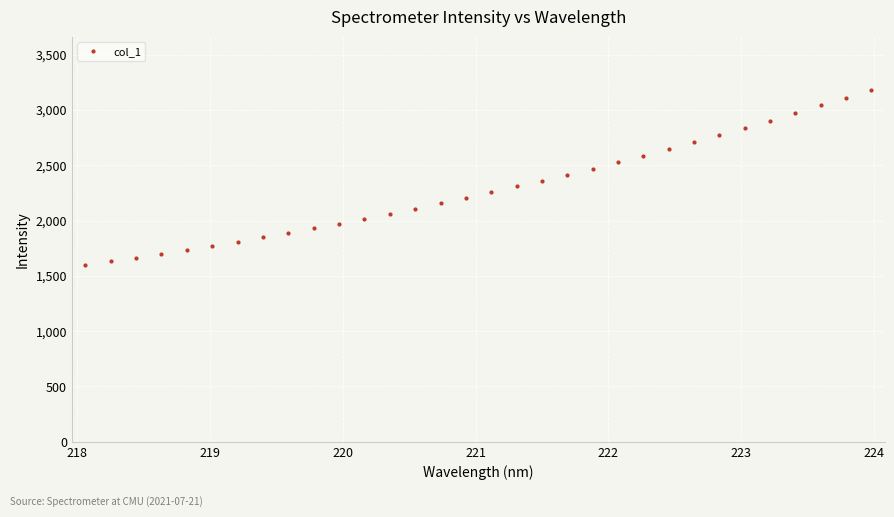

What is the difference between the maximum and minimum values?

1581.7